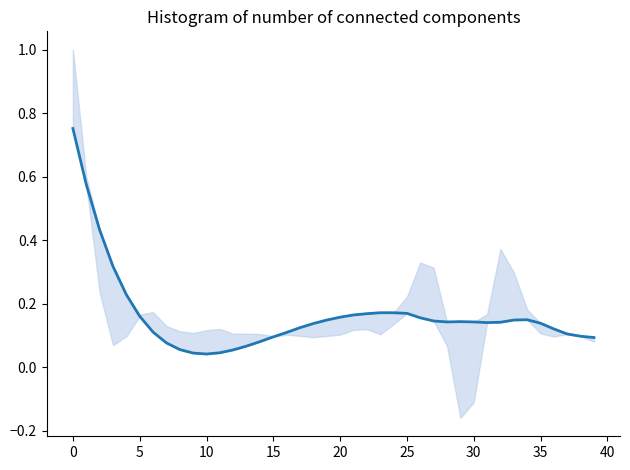

Between 22 and 12, which is larger?

22